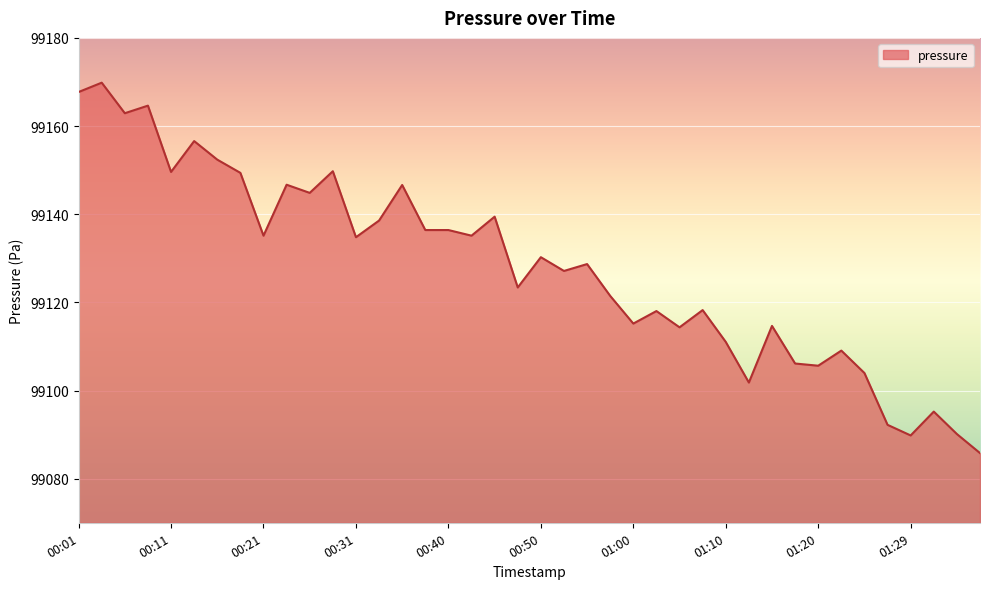

What is the smallest value displayed?

99085.8